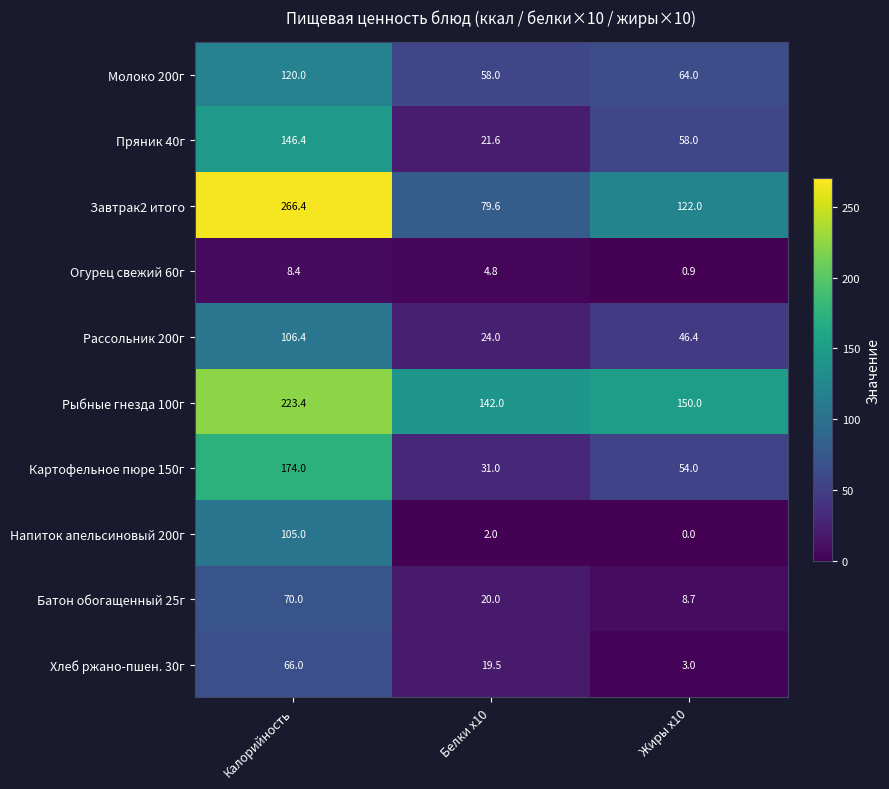

What is the approximate value of Молоко 200г at Жиры х10?

64.0